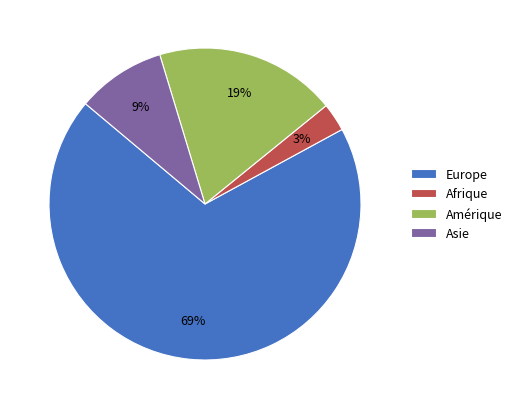

How many segments does this pie chart have?

4